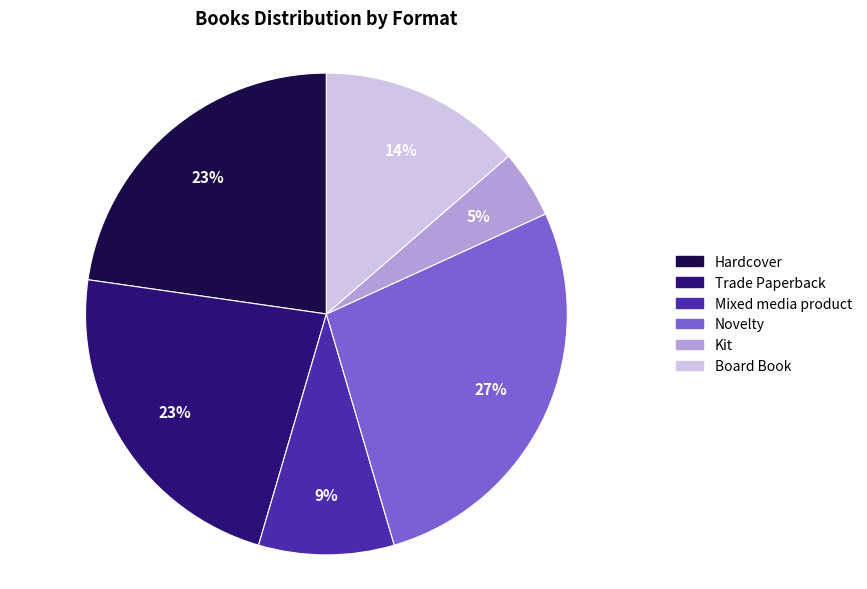

Which category has the smallest portion of the pie?

Kit